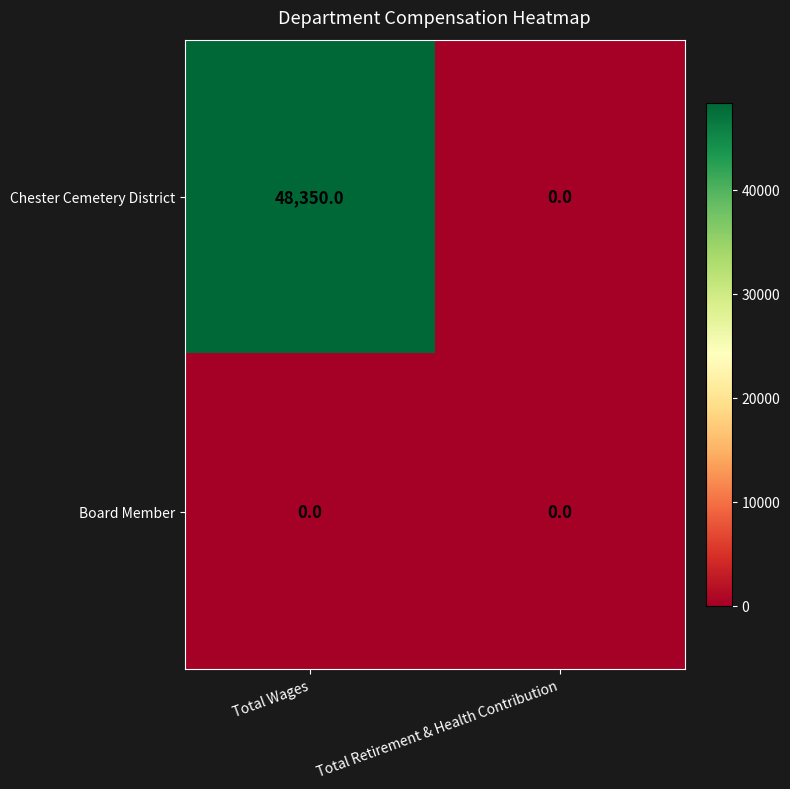

List the series in order of their overall mean, lowest first.

Board Member, Chester Cemetery District